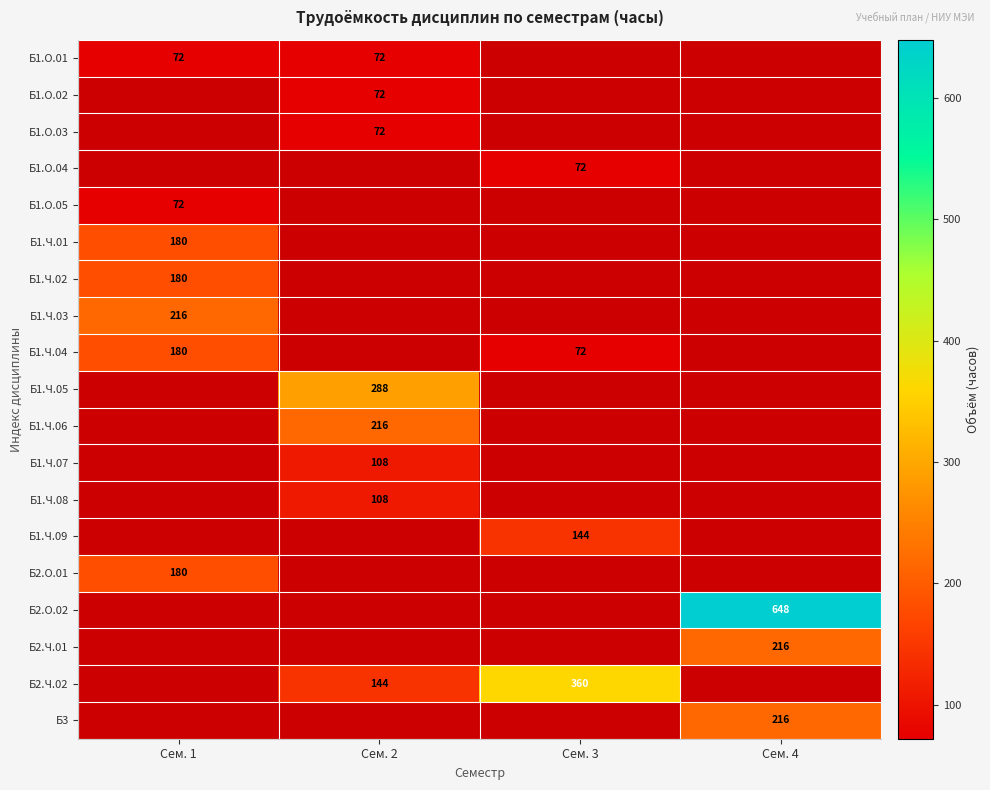

The value of Б1.Ч.03 at Сем. 1 is 216. True or false?

True